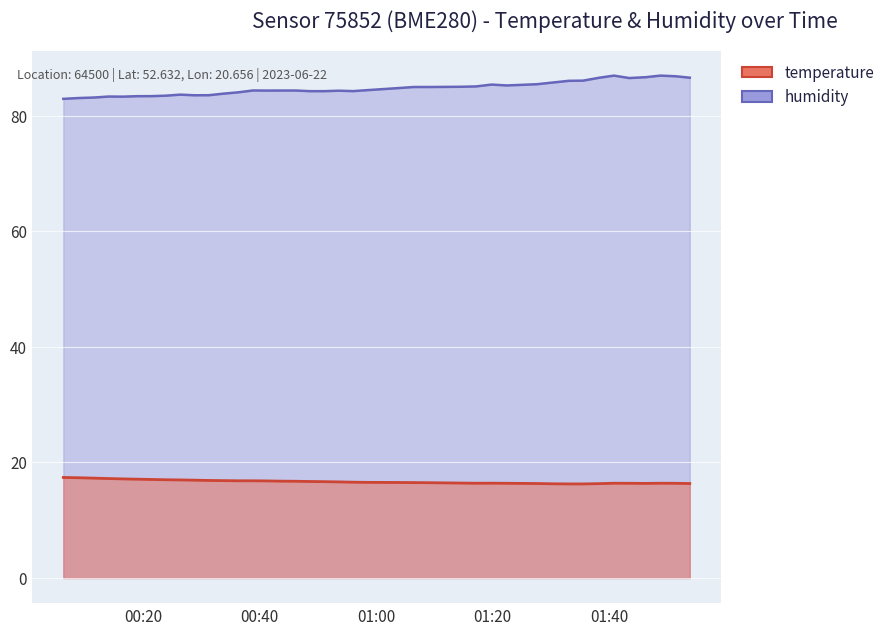

Between 2023-06-22T00:08:56 and 2023-06-22T00:48:39, which series saw the biggest shift?

humidity